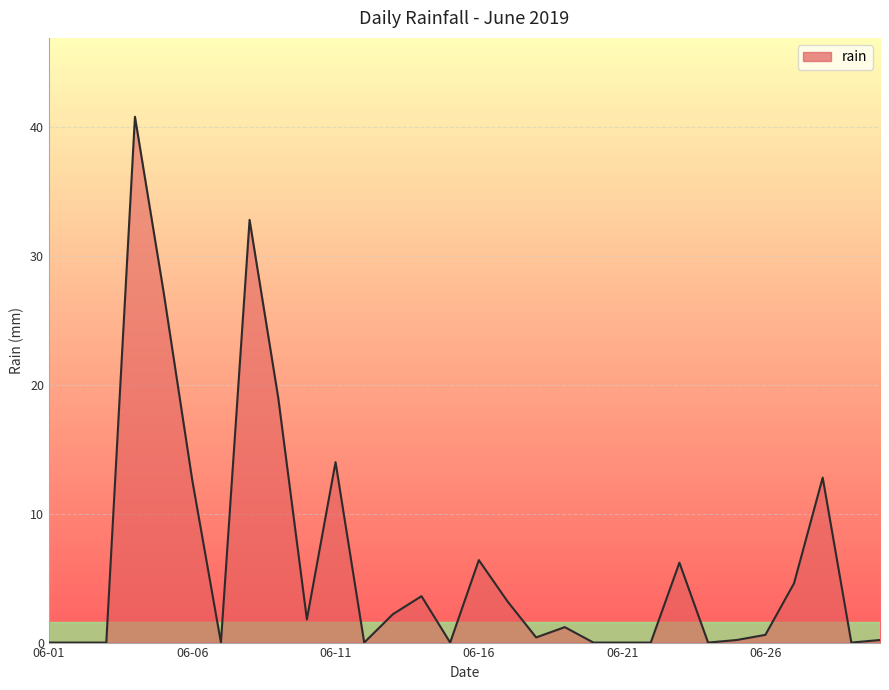

What is the difference between the maximum and minimum values?

40.8